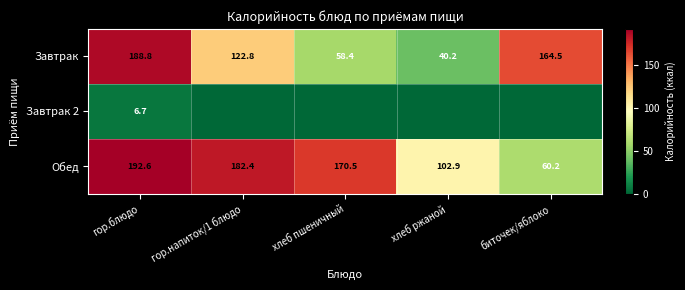

At which label is Обед closest to 126?

хлеб ржаной